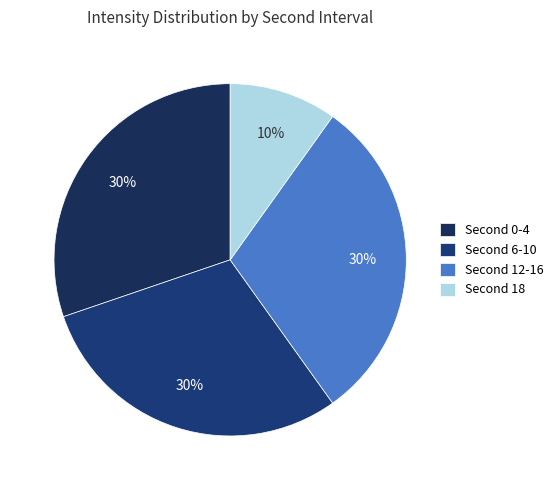

How many segments does this pie chart have?

4